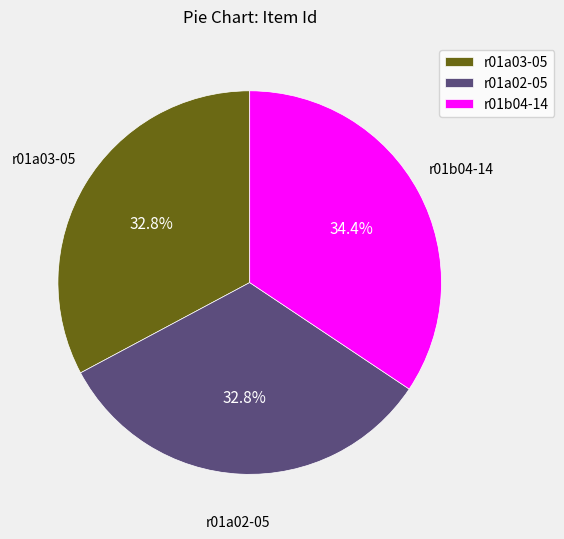

To the nearest percent, what percentage of the pie is r01a02-05?

33%